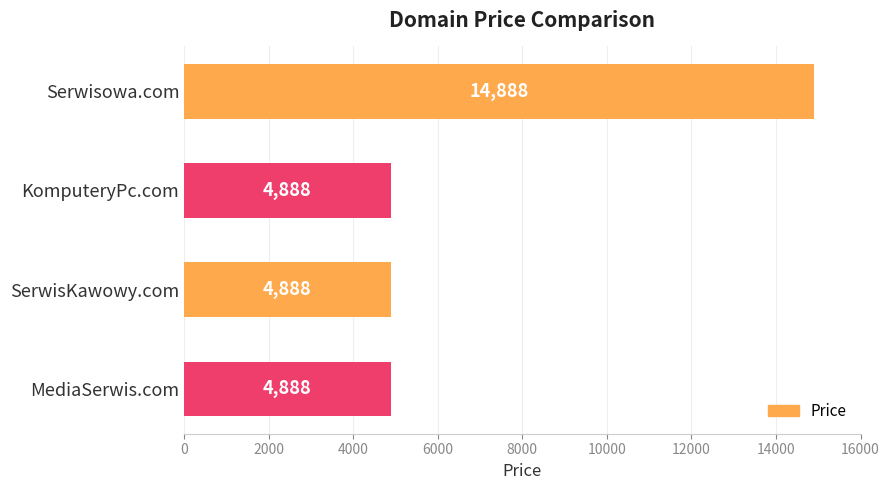

True or false: the data shows 22959 at Serwisowa.com.

False